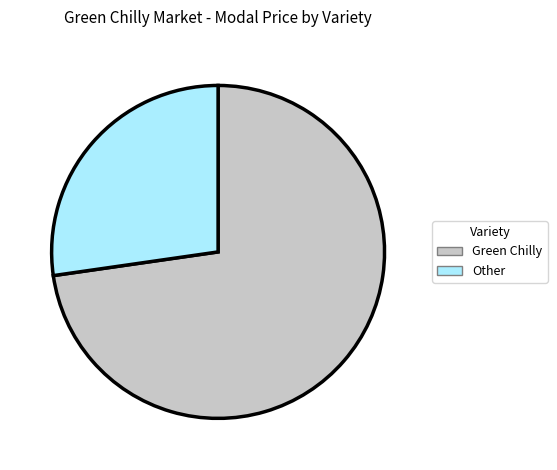

Is the sum of Other and Green Chilly greater than half?

Yes